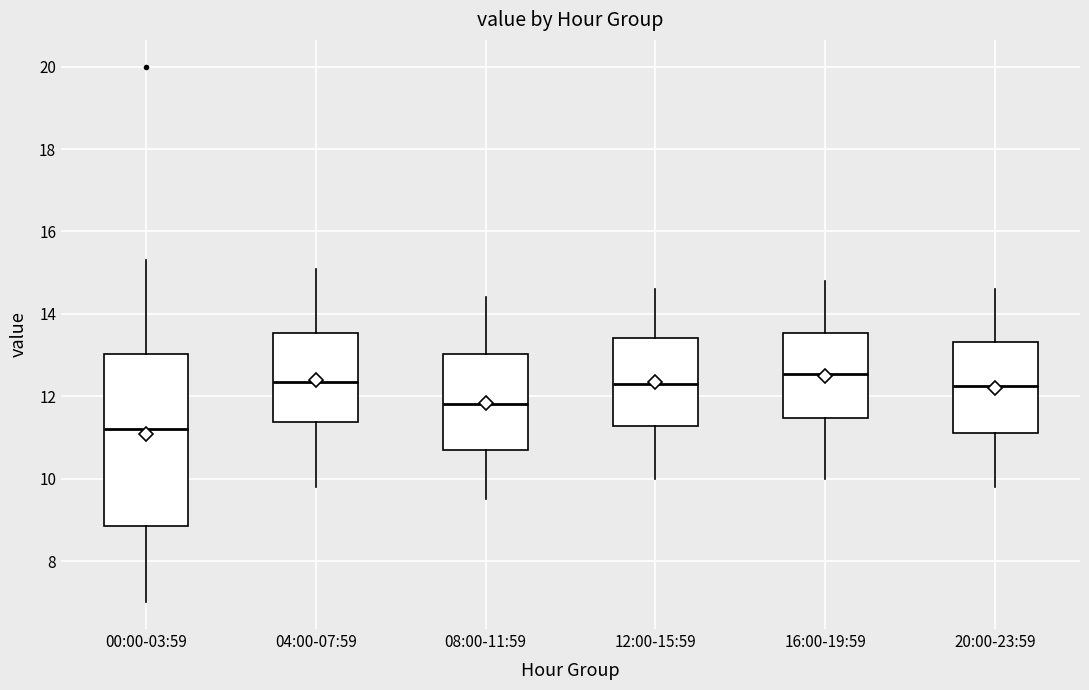

Reading left to right, read every box against the y-axis: the position of its median line, the range the box covers, and the ends of its whiskers. The values are not printed on the chart, so give them approximately, as read against the axis.

00:00-03:59: median 11.2, box 8.8 to 13.0, whiskers 7.0 to 15.4
04:00-07:59: median 12.4, box 11.4 to 13.6, whiskers 9.8 to 15.2
08:00-11:59: median 11.8, box 10.8 to 13.0, whiskers 9.6 to 14.4
12:00-15:59: median 12.4, box 11.2 to 13.4, whiskers 10.0 to 14.6
16:00-19:59: median 12.6, box 11.4 to 13.6, whiskers 10.0 to 14.8
20:00-23:59: median 12.2, box 11.2 to 13.4, whiskers 9.8 to 14.6